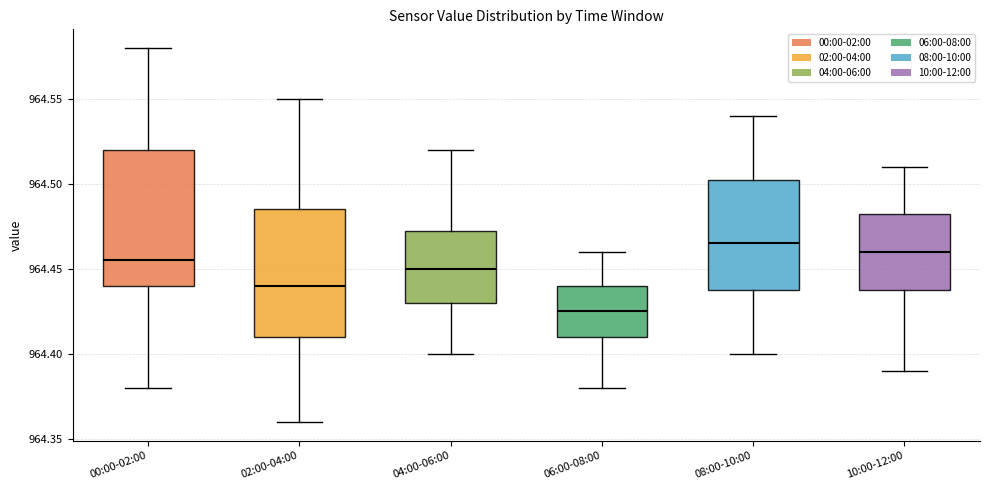

Where is the upper edge of the box for 02:00-04:00 on the y-axis? The values are not printed on the chart, so give them approximately, as read against the axis.

964.485